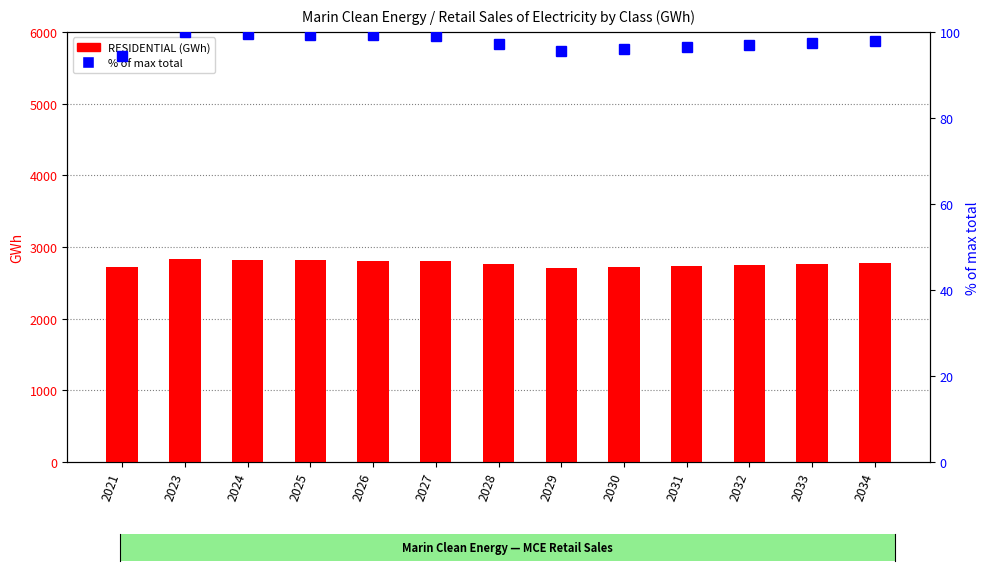

What is the total value across all series at 2029?

2800.5